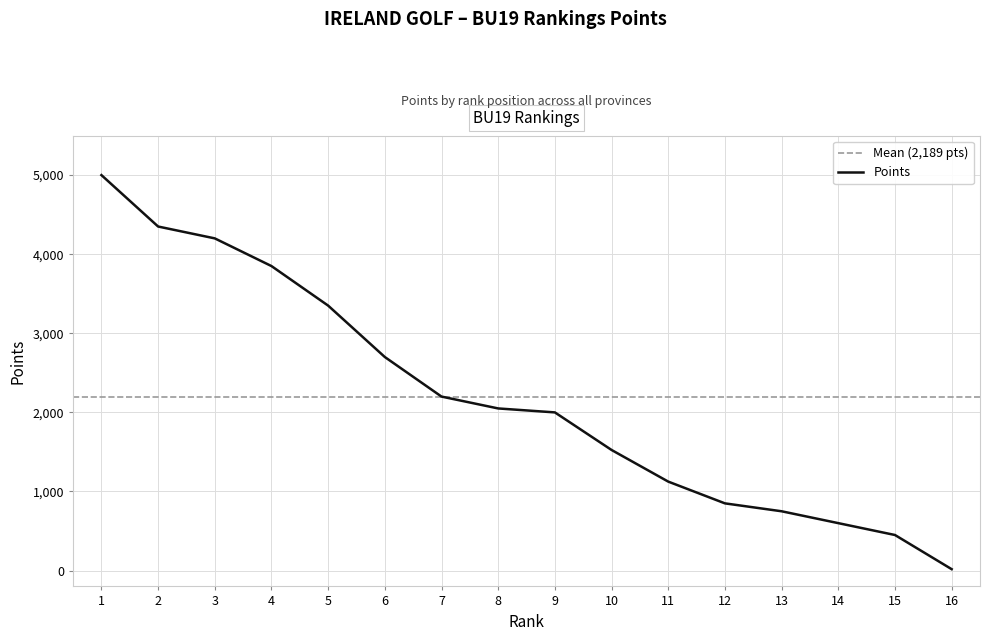

At which label does the data first exceed 2050?

1